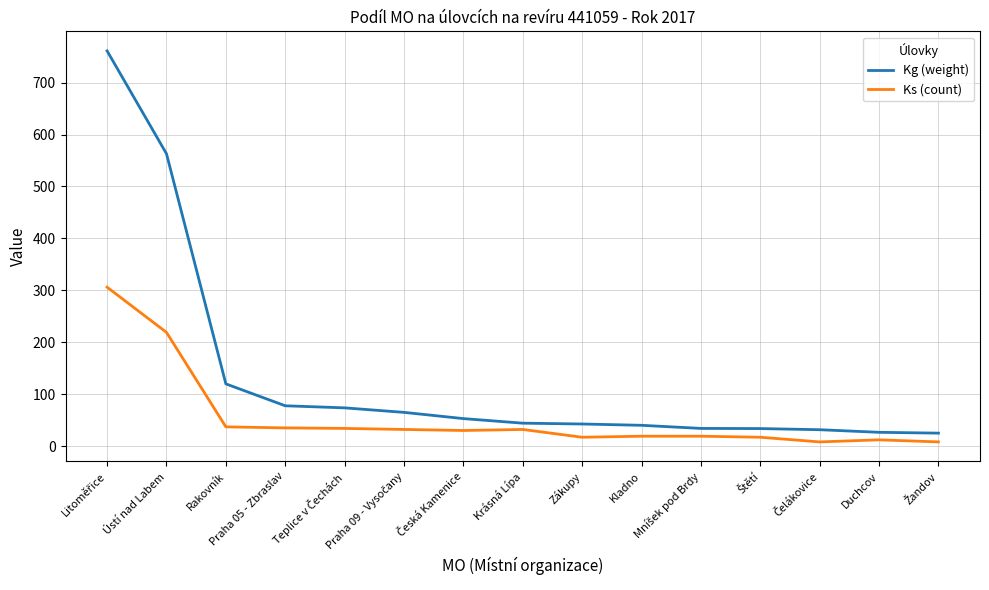

What is the difference between the maximum and minimum values in the Ks (count) series?

298.0